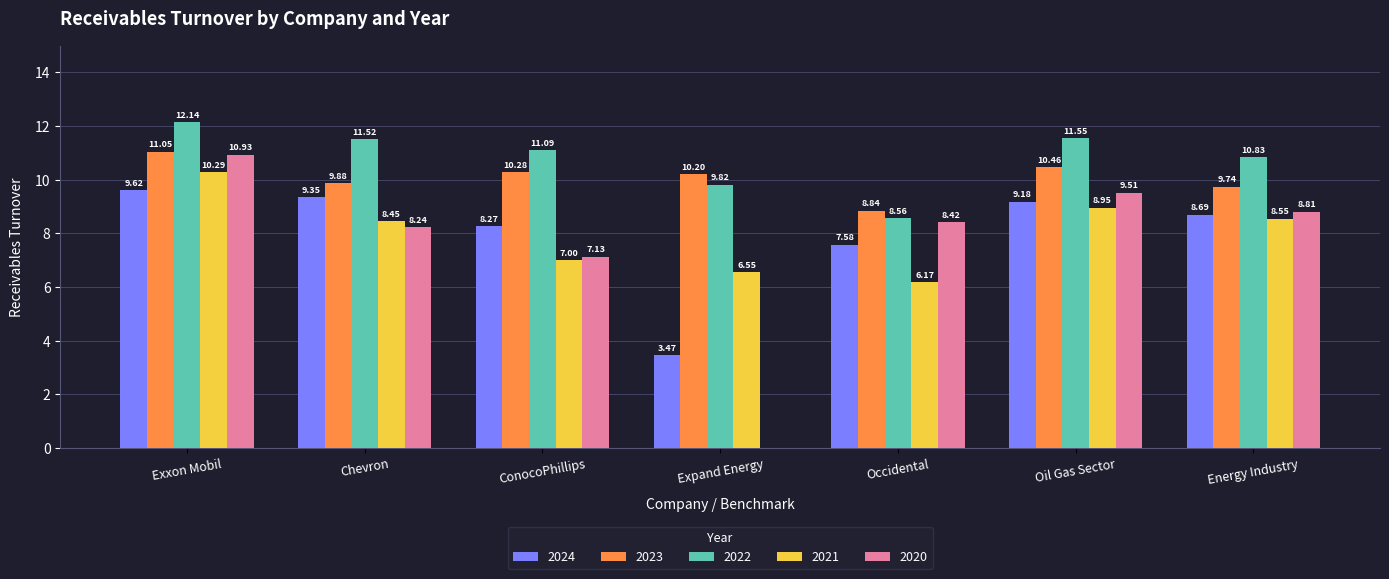

Which category has the highest value across all series?

Exxon Mobil